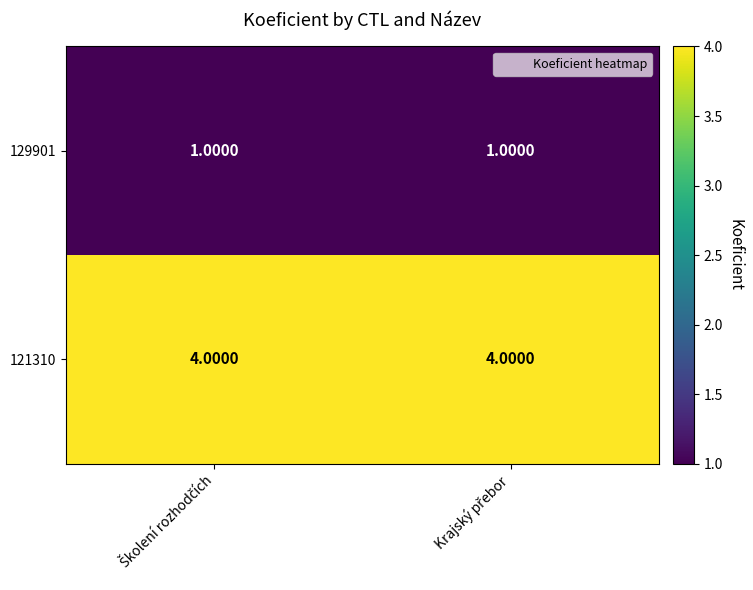

List the series in order of their overall mean, lowest first.

129901, 121310